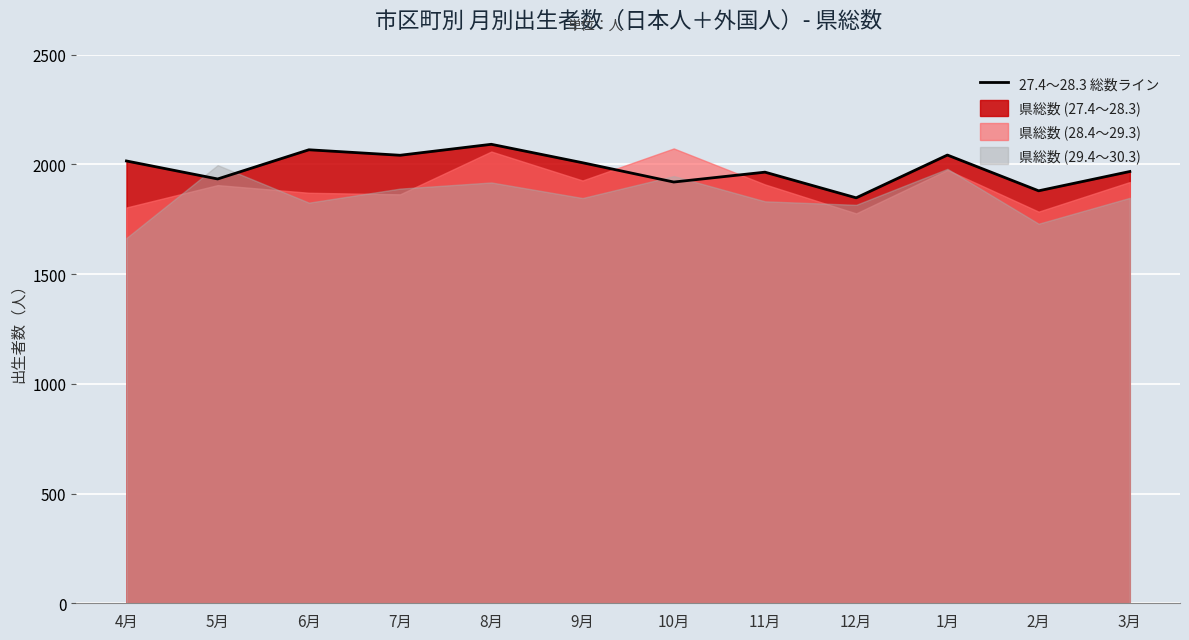

Which series has the largest range (max minus min)?

県総数 (29.4～30.3)